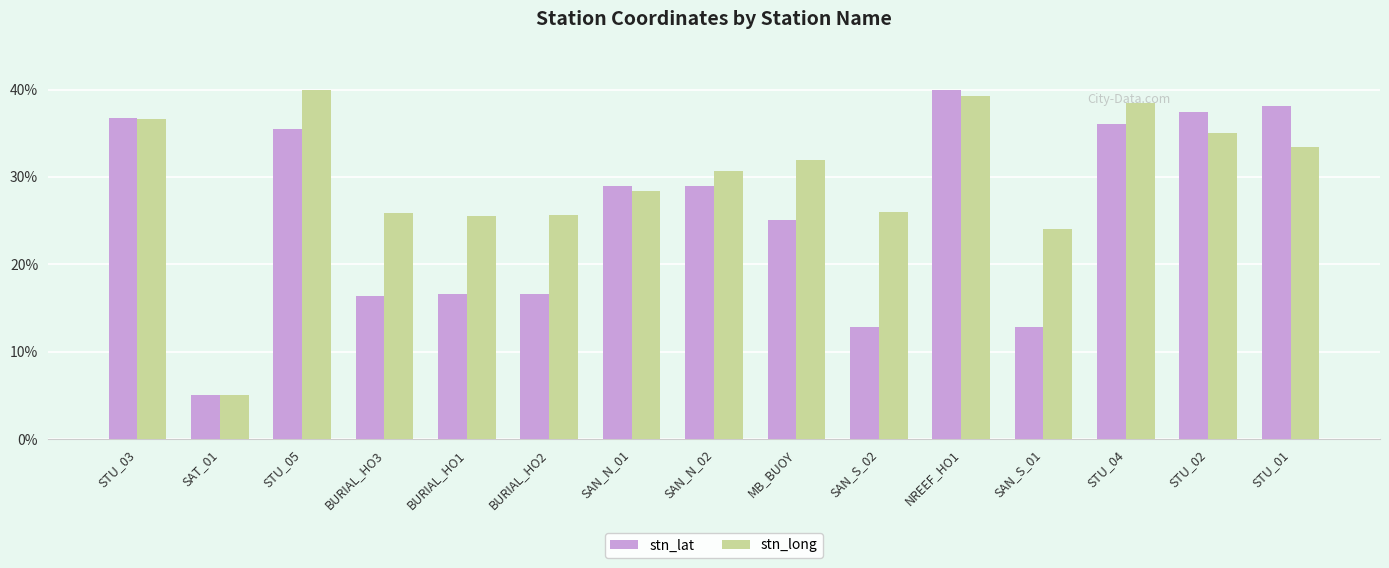

What is the spread (max minus min) of values at SAN_S_01?

11.2